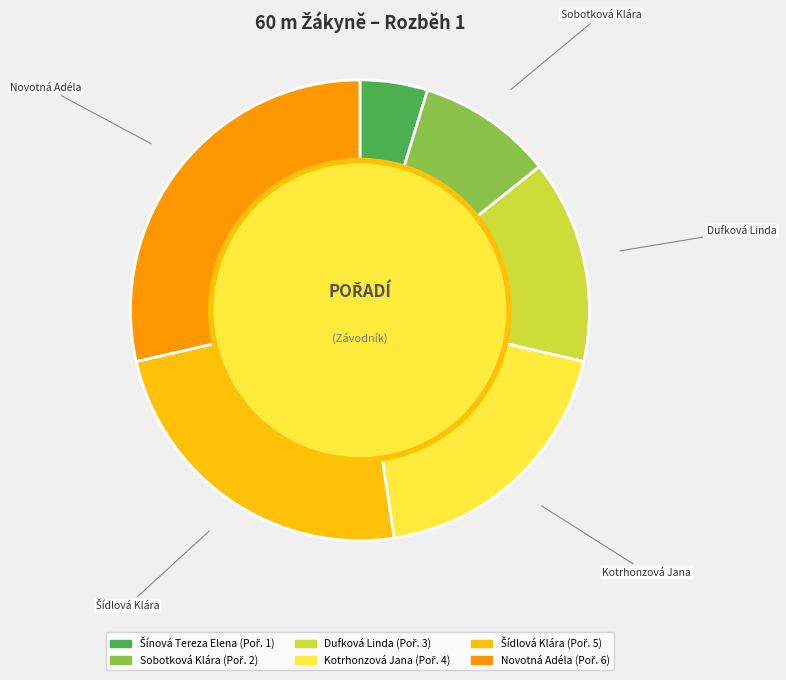

How many slices are in this pie chart?

6